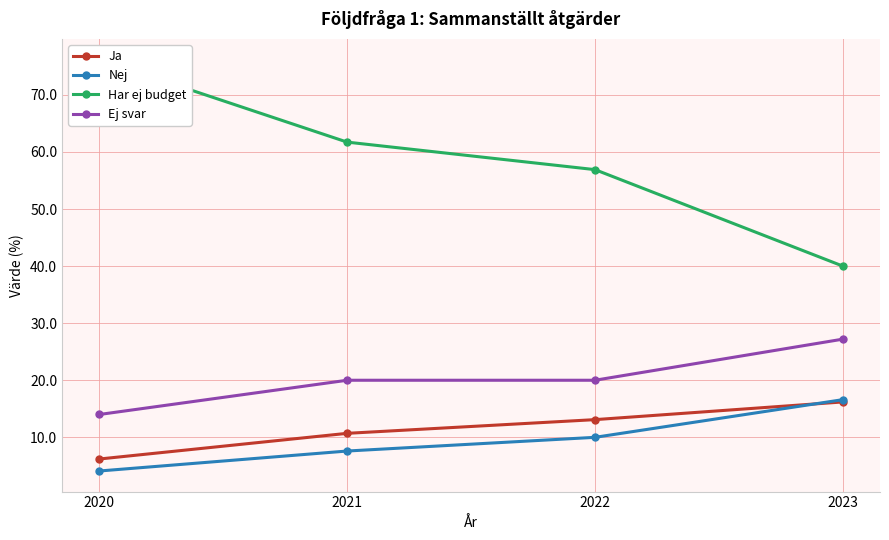

Does the chart display data point markers on the line(s)?

Yes